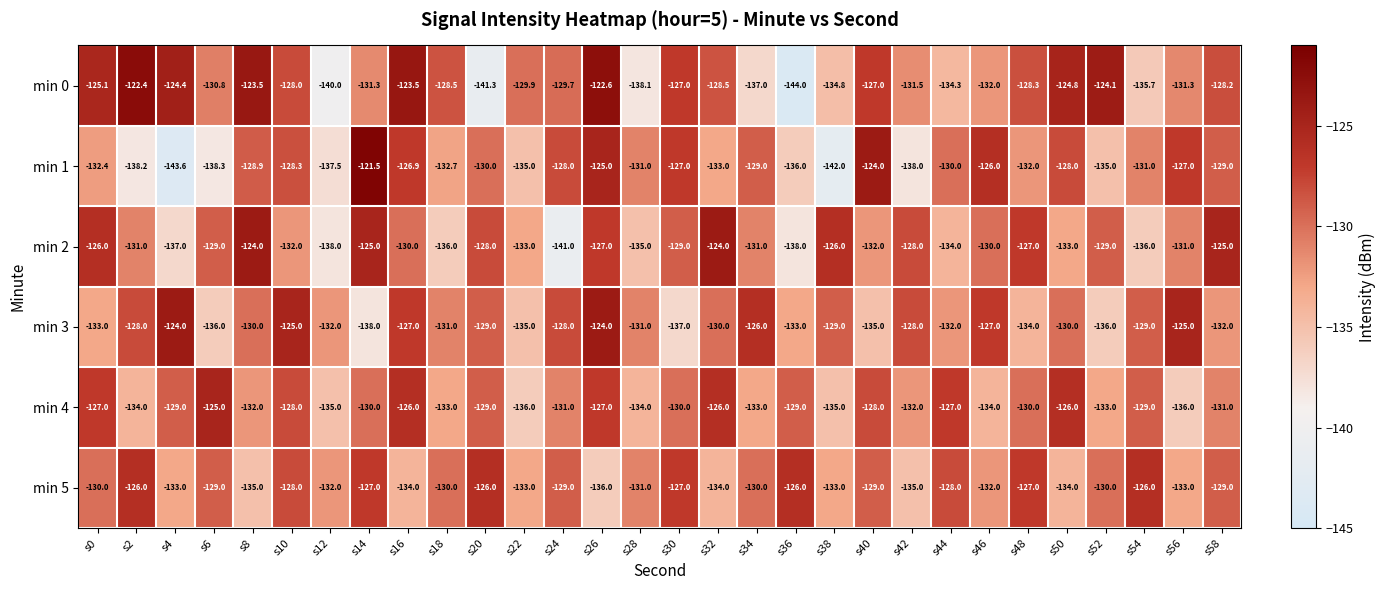

Which series has the largest total across all categories?

min 0